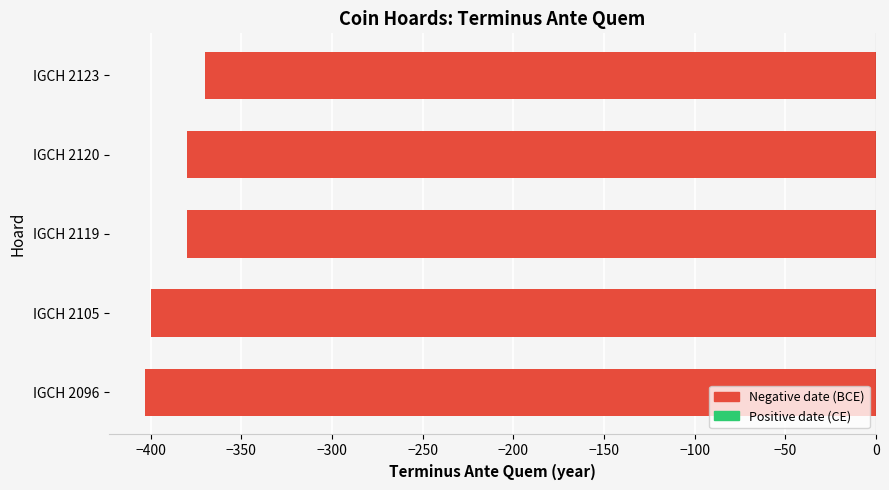

At which category does the chart reach its peak across all series?

IGCH 2123